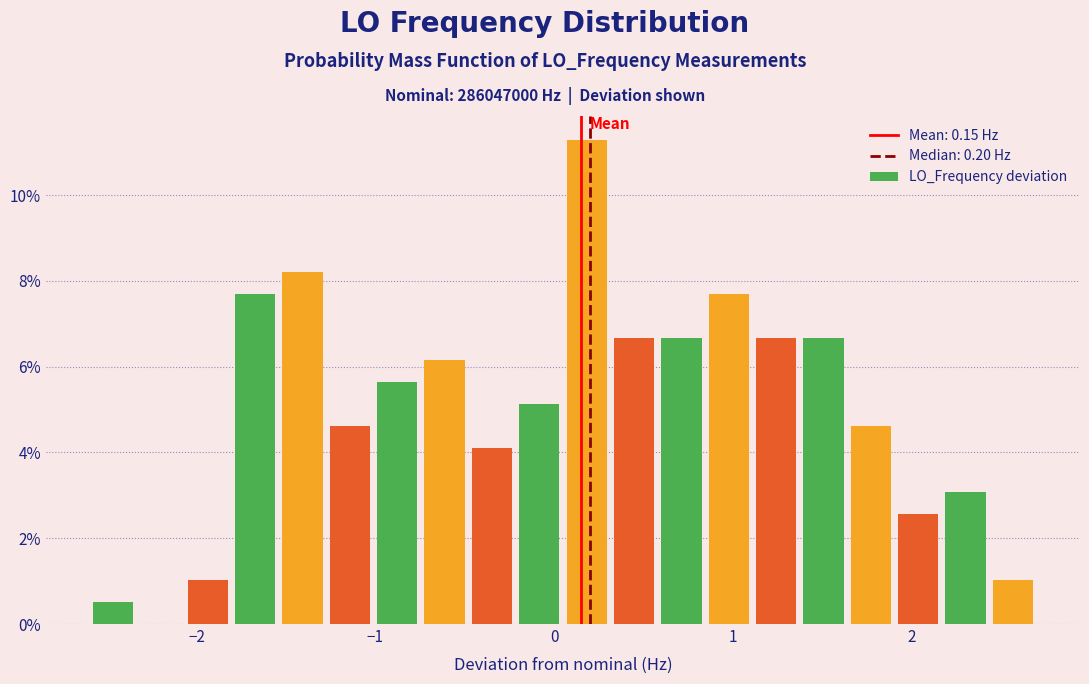

Read against the x-axis, roughly where is the centre of the tallest bar?

0.2